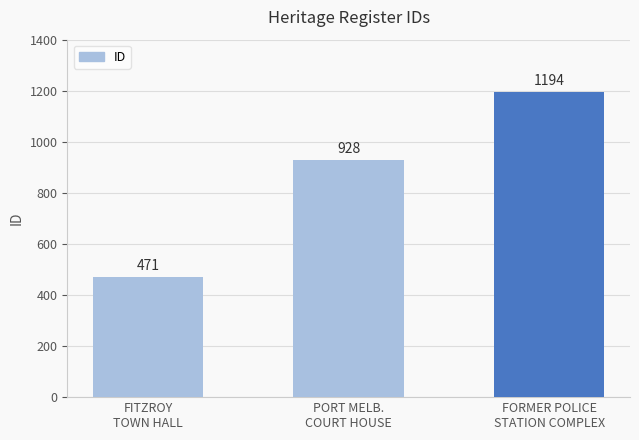

Does the chart contain any negative values?

No